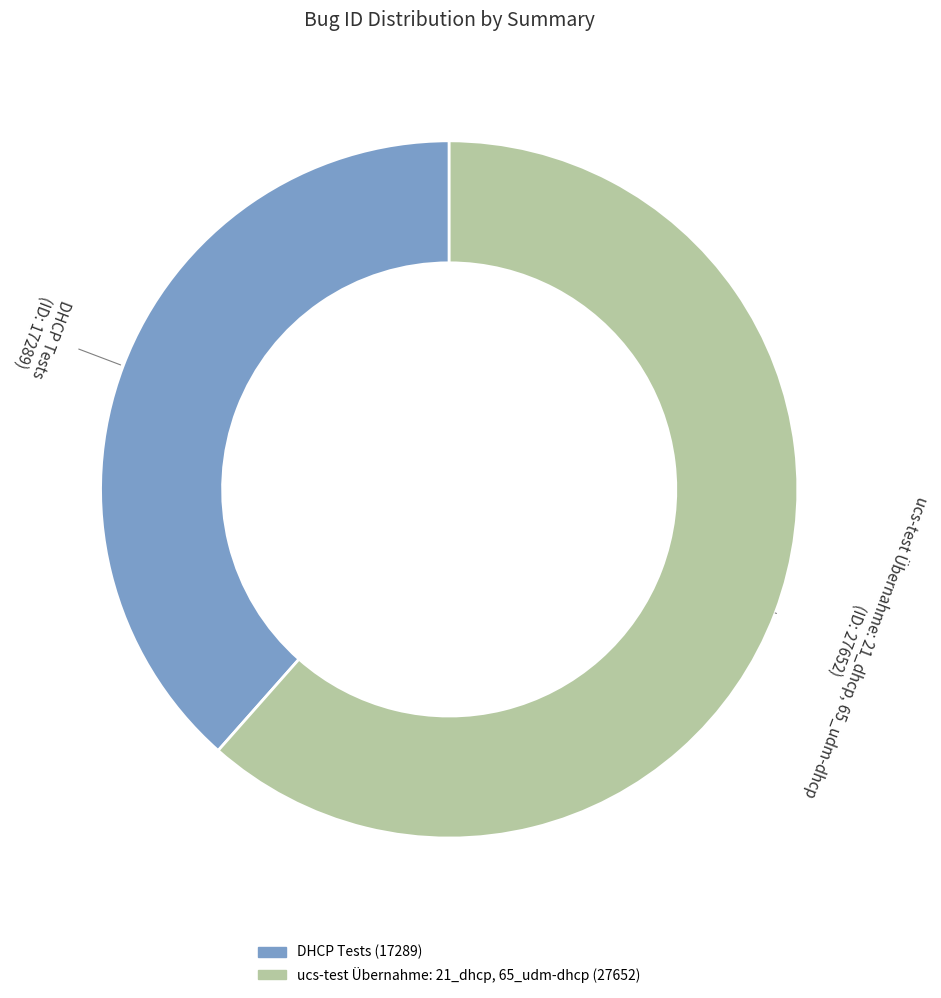

Is it true that ucs-test Übernahme: 21_dhcp, 65_udm-dhcp is 62% of the pie?

True